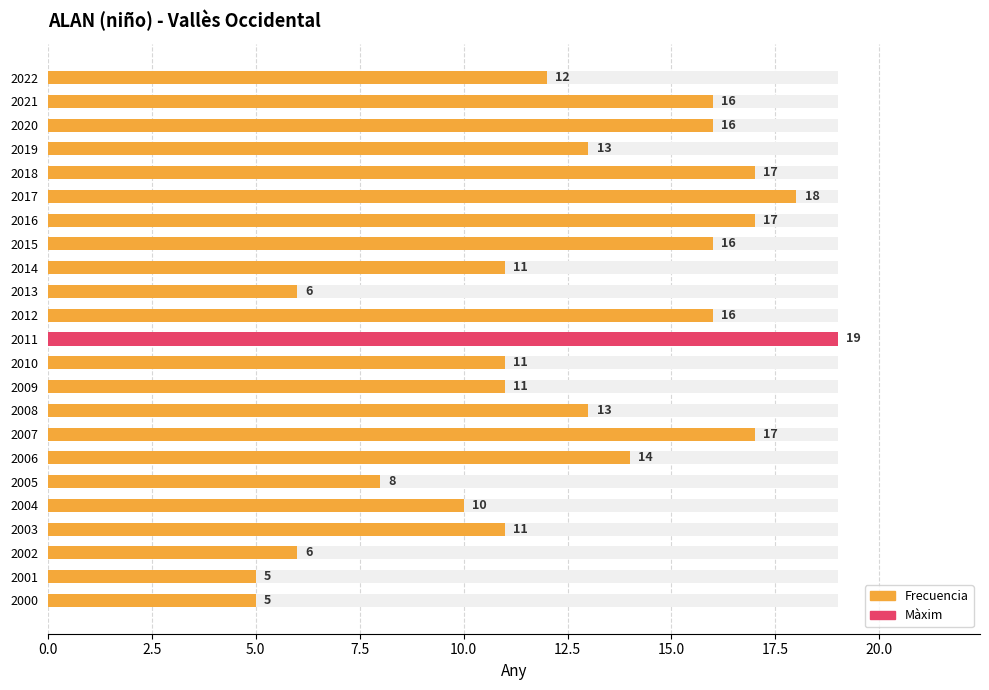

Reading left to right, list all the values displayed in this chart.

12	16	16	13	17	18	17	16	11	6	16	19	11	11	13	17	14	8	10	11	6	5	5